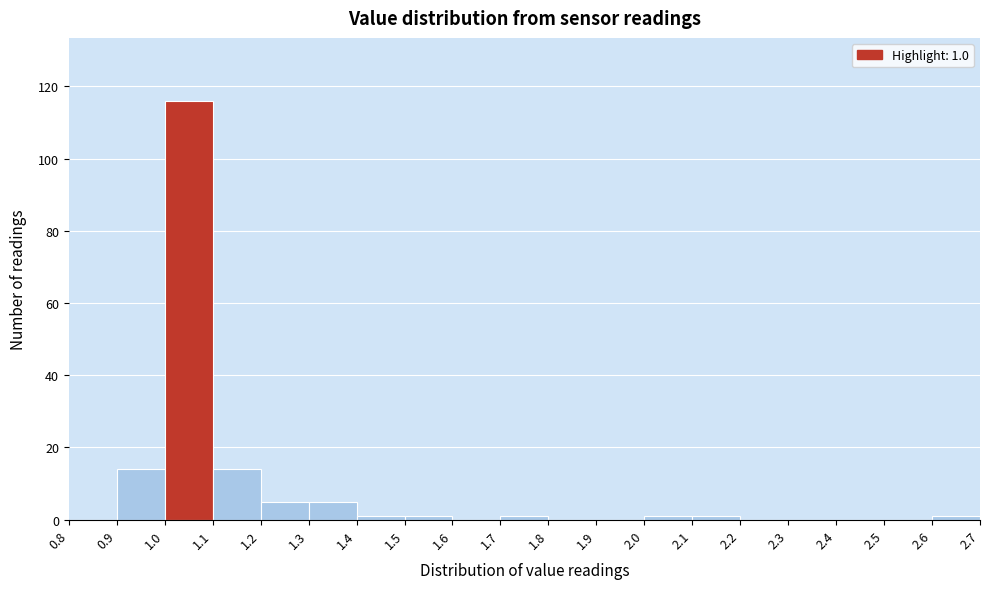

Over which range of the x-axis is the bar tallest?

1.0 to 1.1